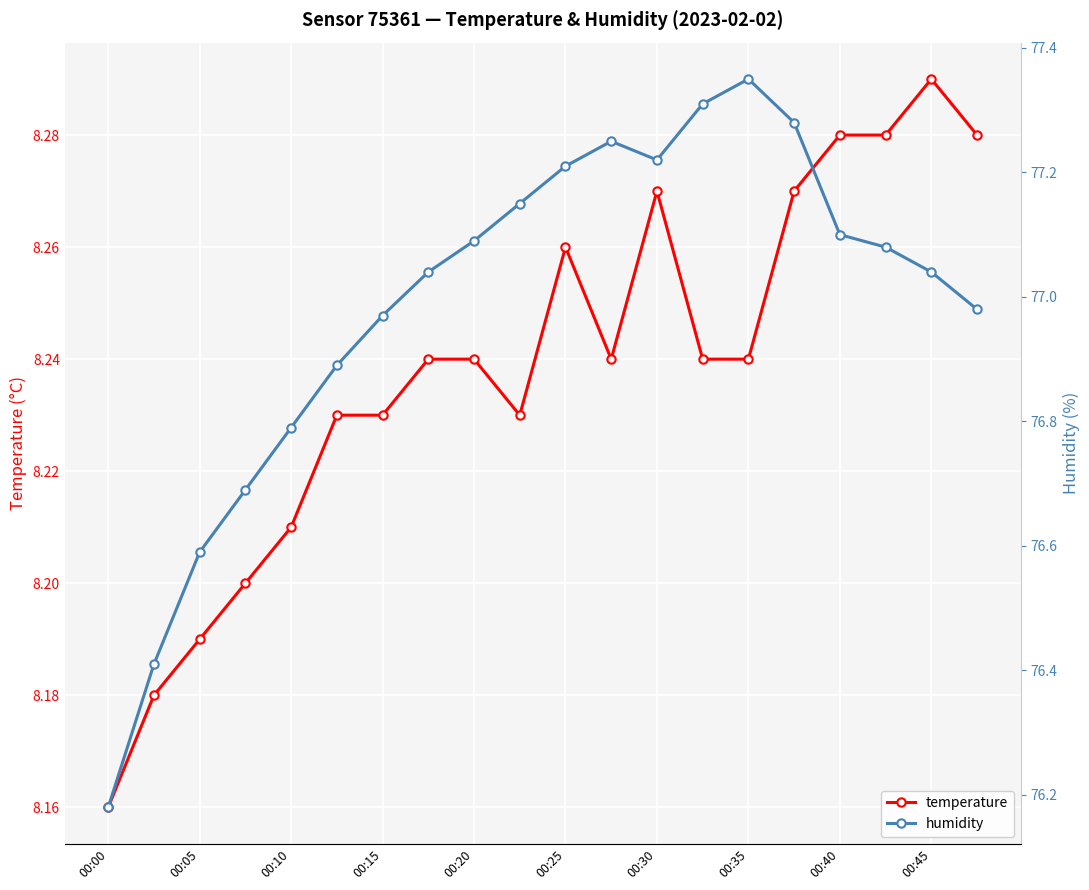

Reading right to left, list all the values displayed in this chart.

temperature: 8.3	8.3	8.3	8.3	8.3	8.2	8.2	8.3	8.2	8.3	8.2	8.2	8.2	8.2	8.2	8.2	8.2	8.2	8.2	8.2
humidity: 77.0	77.0	77.1	77.1	77.3	77.3	77.3	77.2	77.2	77.2	77.2	77.1	77.0	77.0	76.9	76.8	76.7	76.6	76.4	76.2